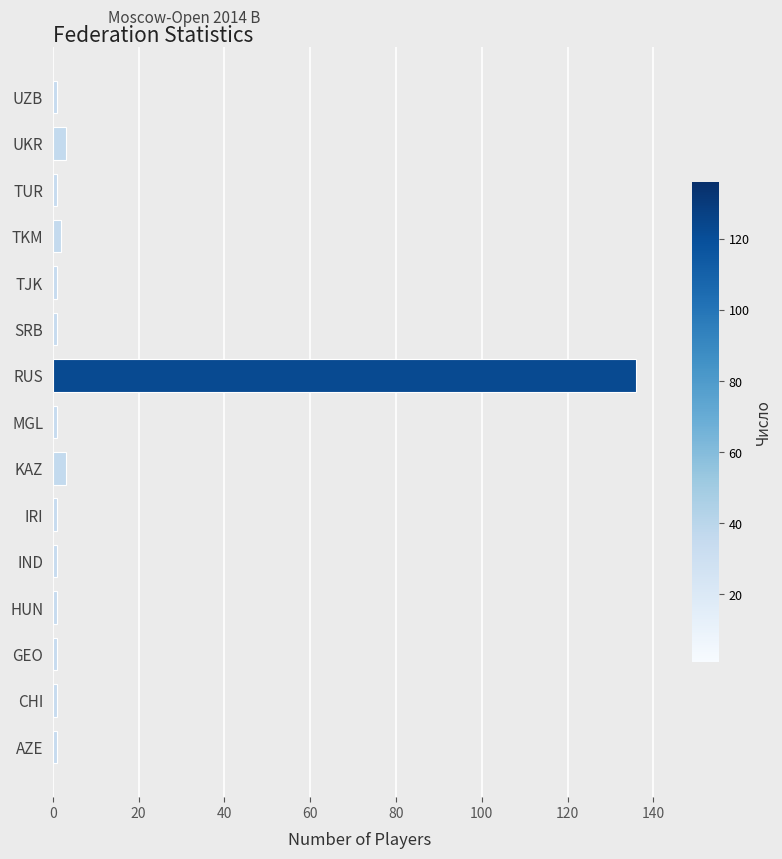

Are the bars horizontal?

Yes